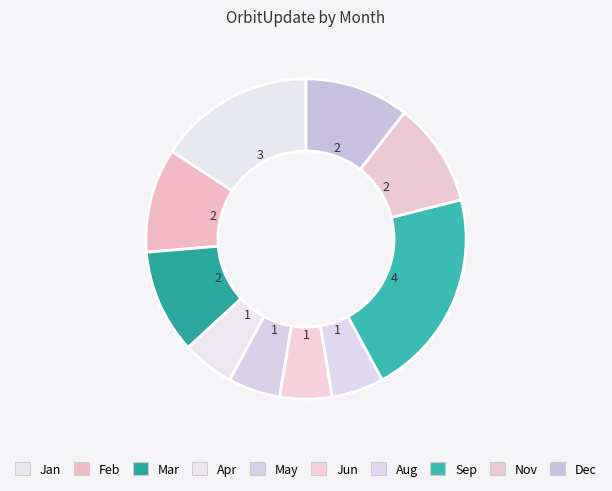

How many segments does this pie chart have?

10